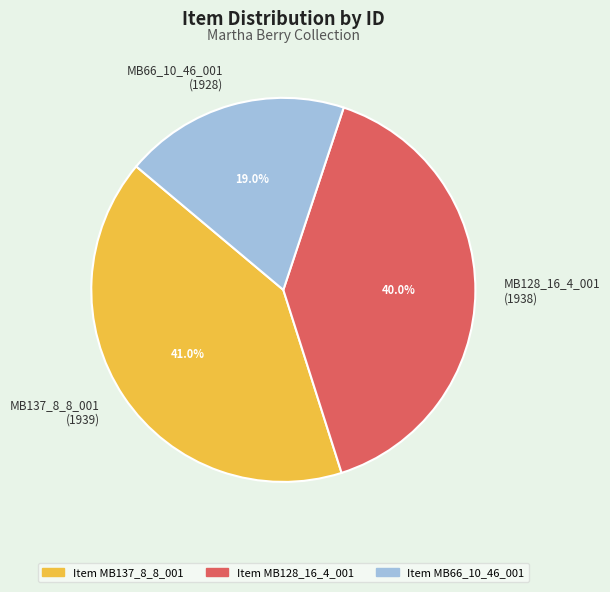

Which category has the biggest portion of the pie?

MB137_8_8_001 (1939)